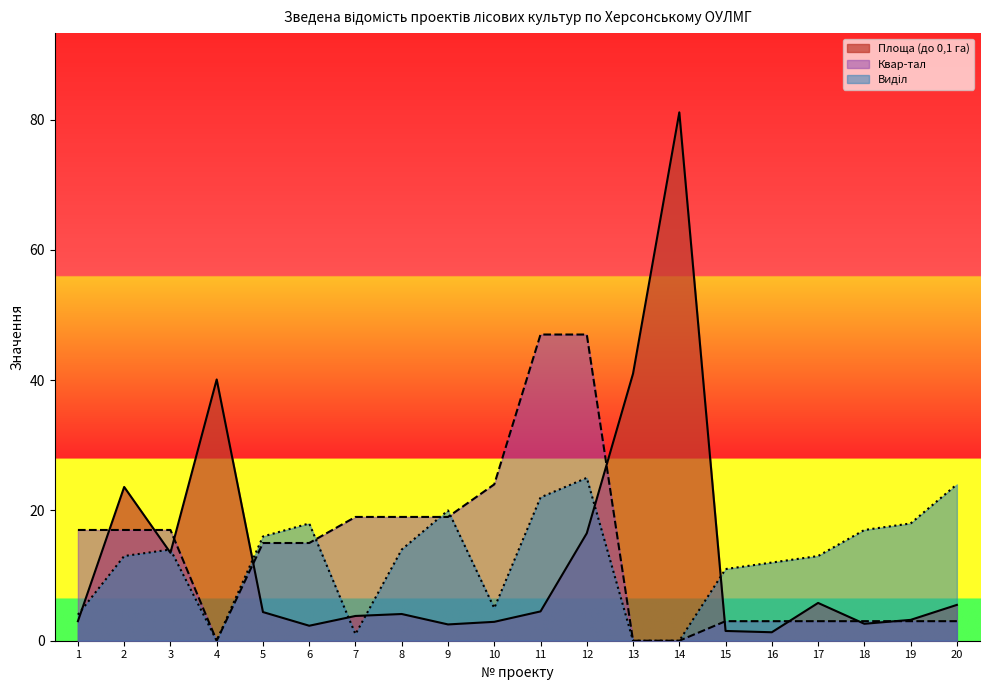

Which category has the highest value in the Виділ series?

12